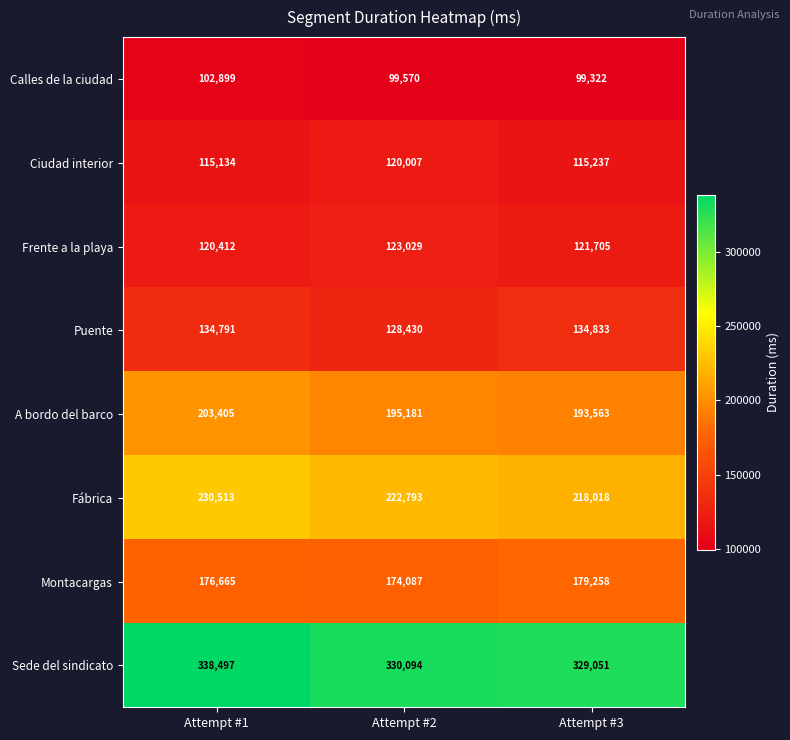

True or false: Montacargas has a value of 238564 at Attempt #3.

False